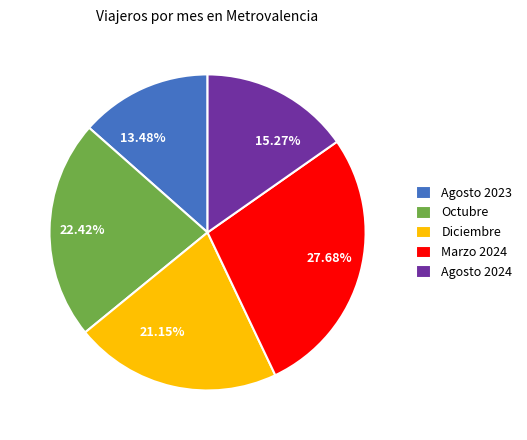

Is there any slice that represents more than half of the pie?

No